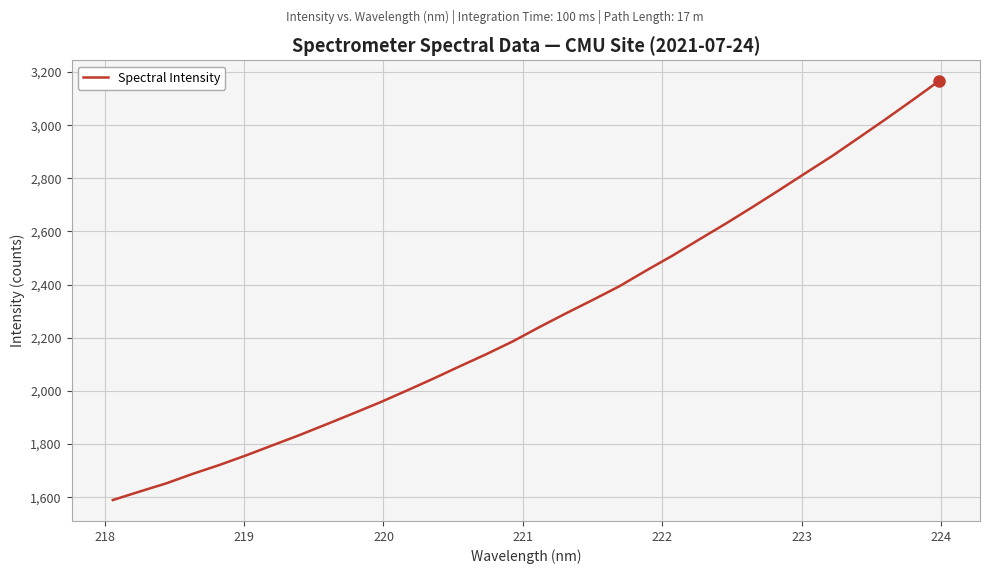

True or false: the data has more than 2 interior local peaks.

False